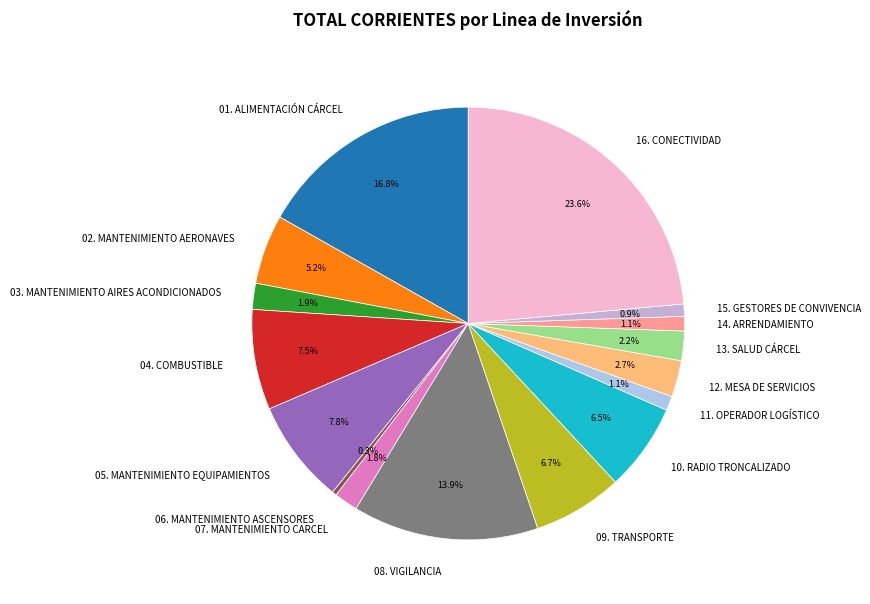

Between 10. RADIO TRONCALIZADO and 04. COMBUSTIBLE, which is larger?

04. COMBUSTIBLE